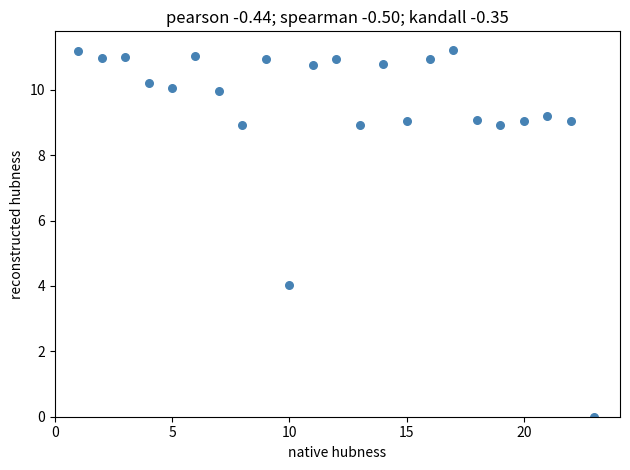

What Y value in the scatter plot is closest to 5?

4.0